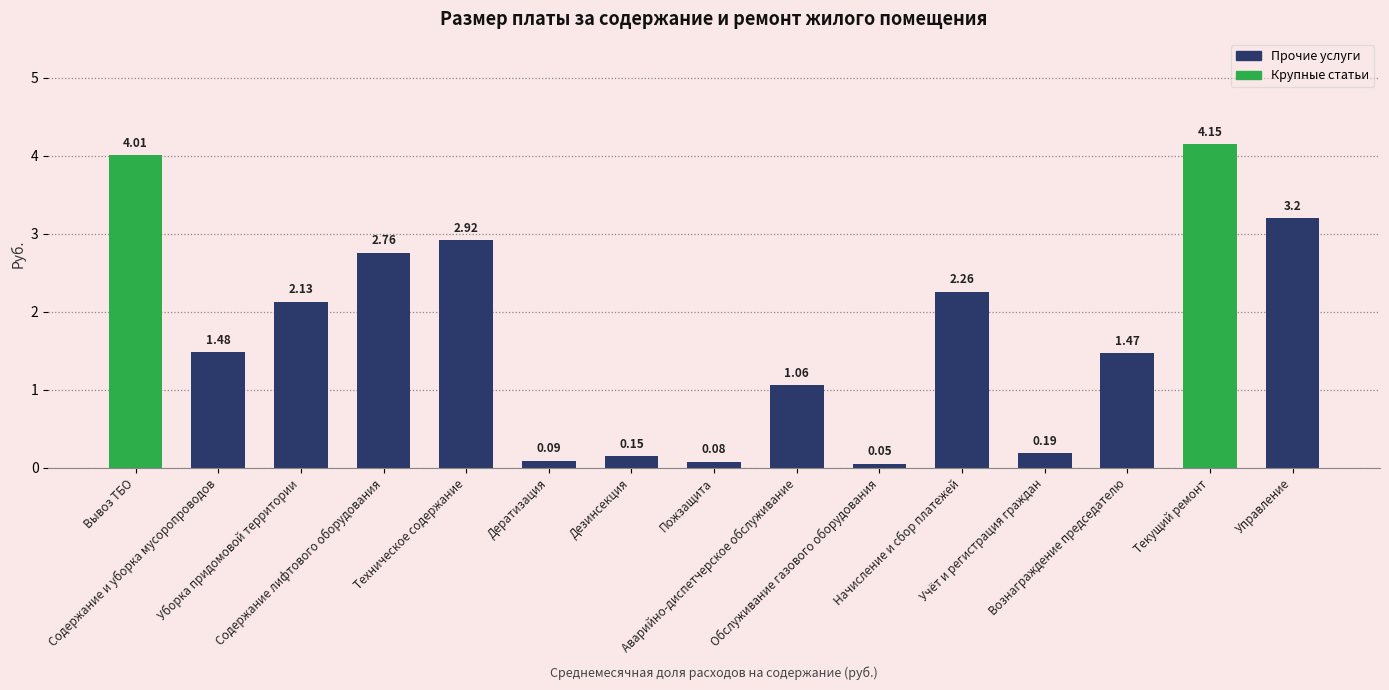

What is the change in value from Аварийно-диспетчерское обслуживание to Управление?

+2.1